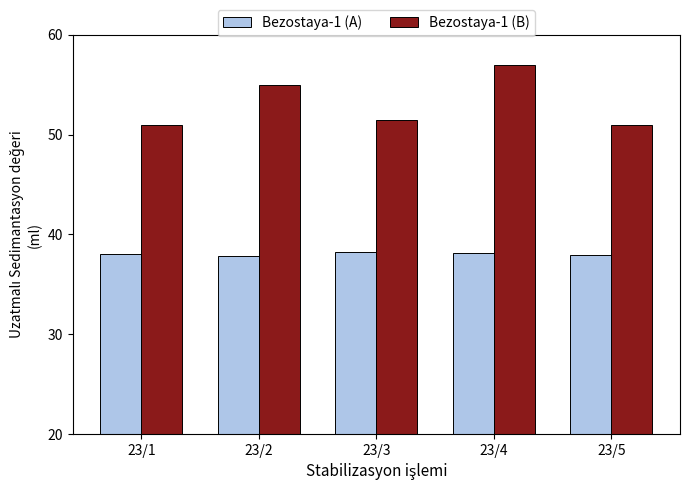

What is the sum of all Bezostaya-1 (B) values?

265.5